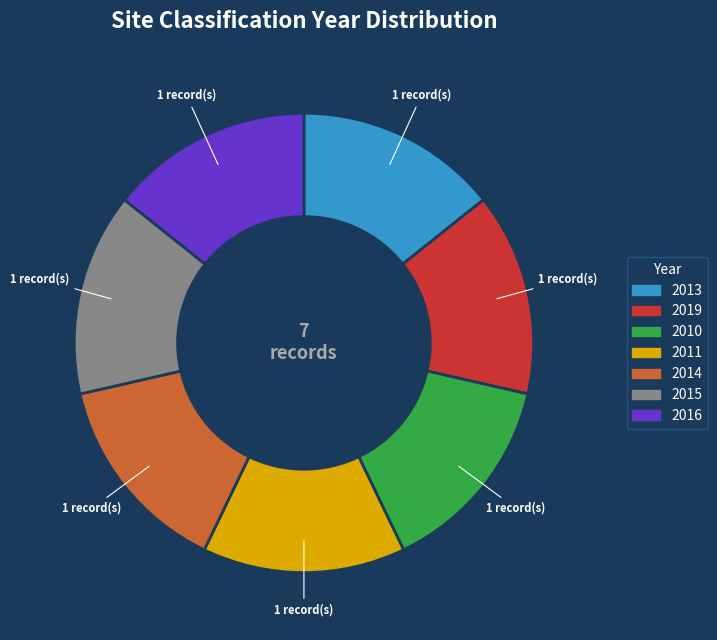

Do 2013 and 2015 together represent more than half of the pie?

No